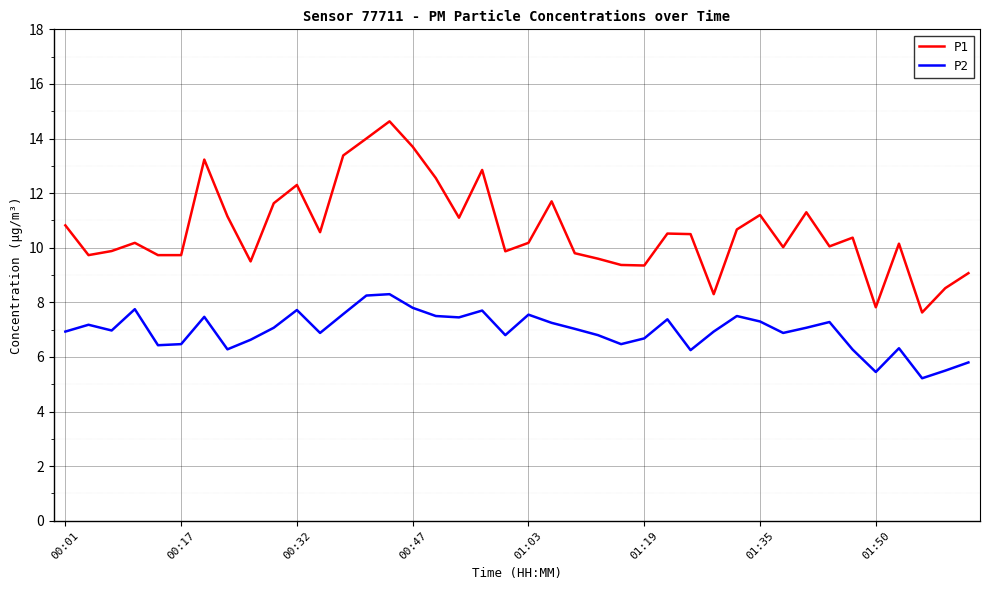

What is the smallest value displayed?

5.2